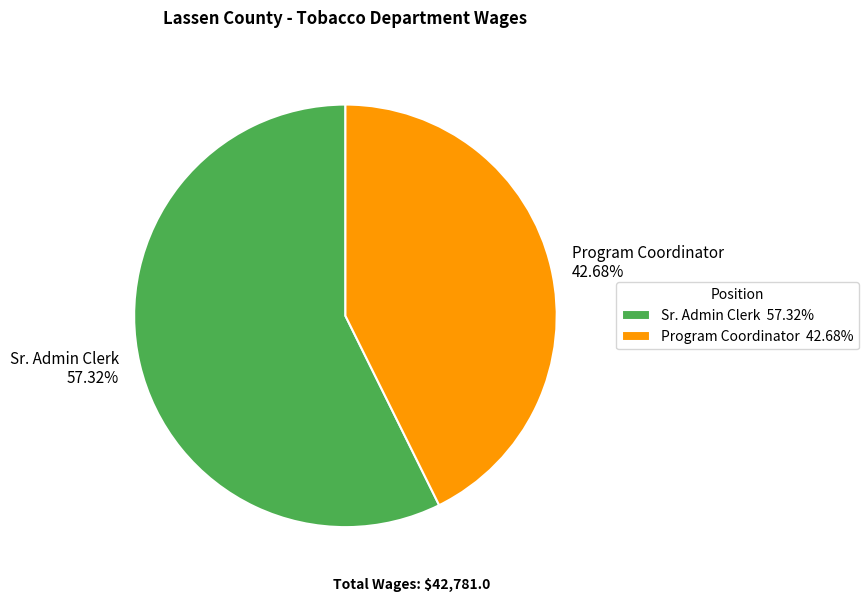

Which category accounts for the majority?

Sr. Admin Clerk